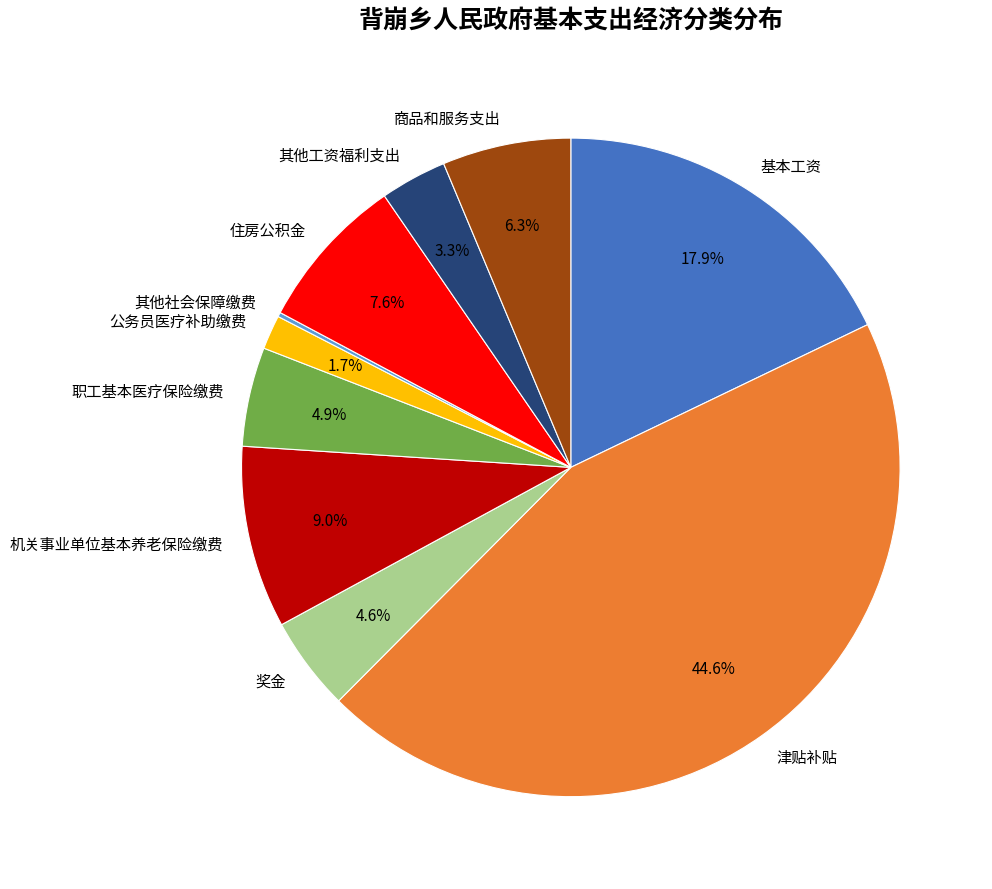

Is there a majority slice in this chart?

No